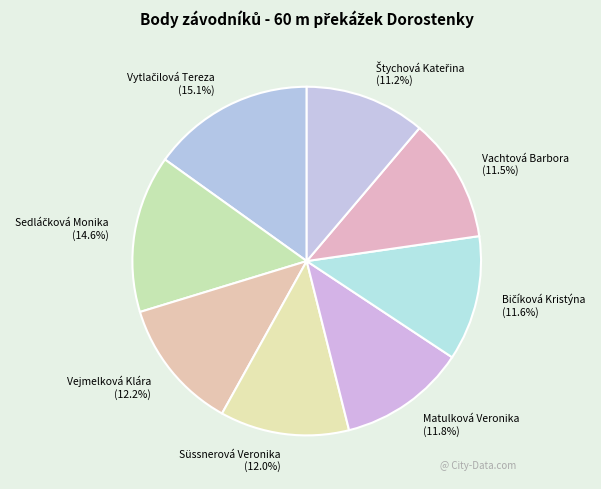

To the nearest percent, what is the combined percentage of Süssnerová Veronika and Matulková Veronika?

24%